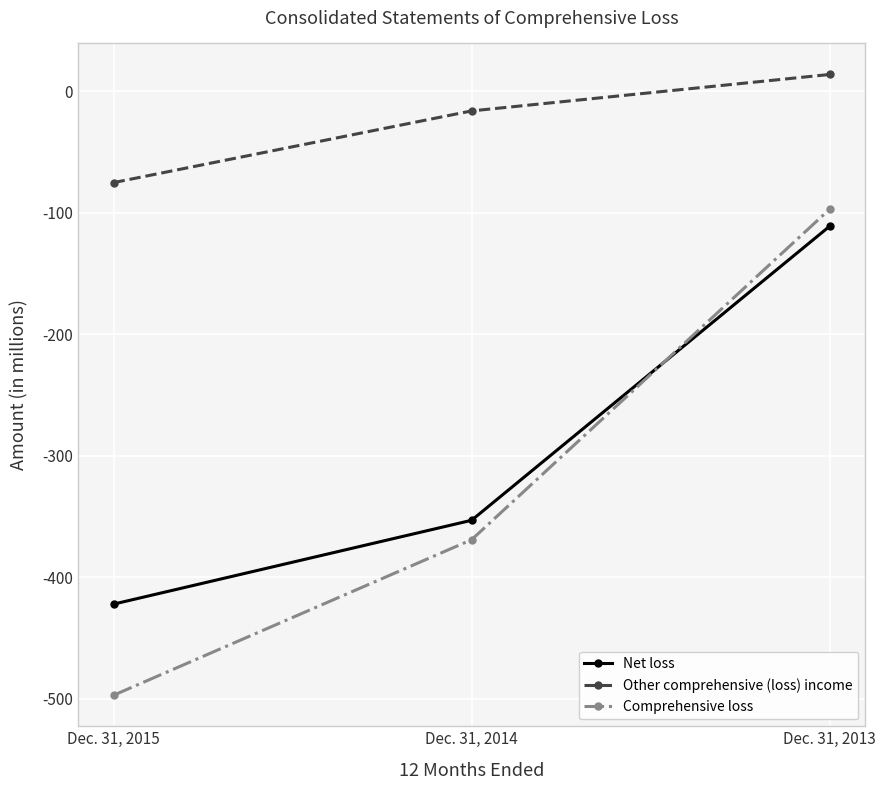

Is the value of Other comprehensive (loss) income at Dec. 31, 2013 greater than the value of Net loss at Dec. 31, 2013?

Yes